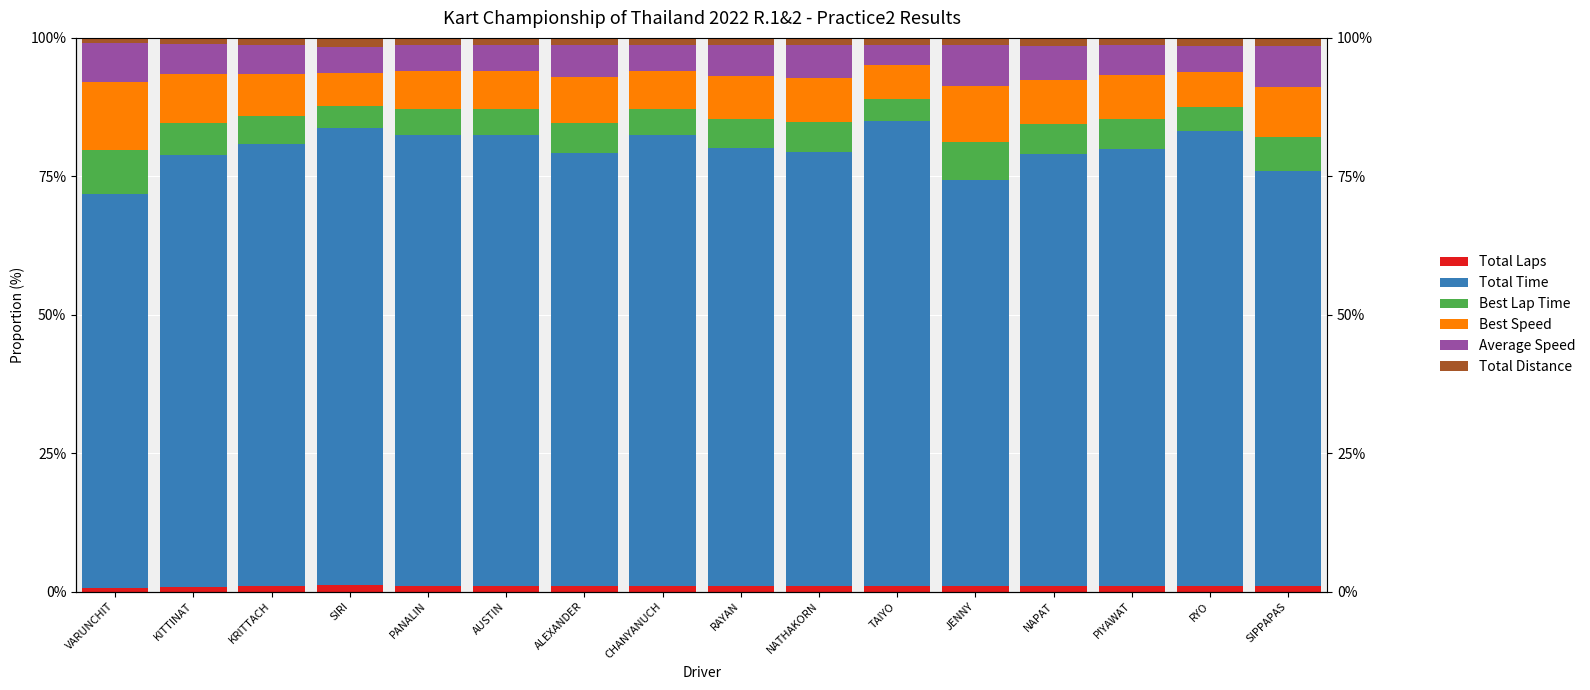

At how many categories does at least one series exceed 75?

13